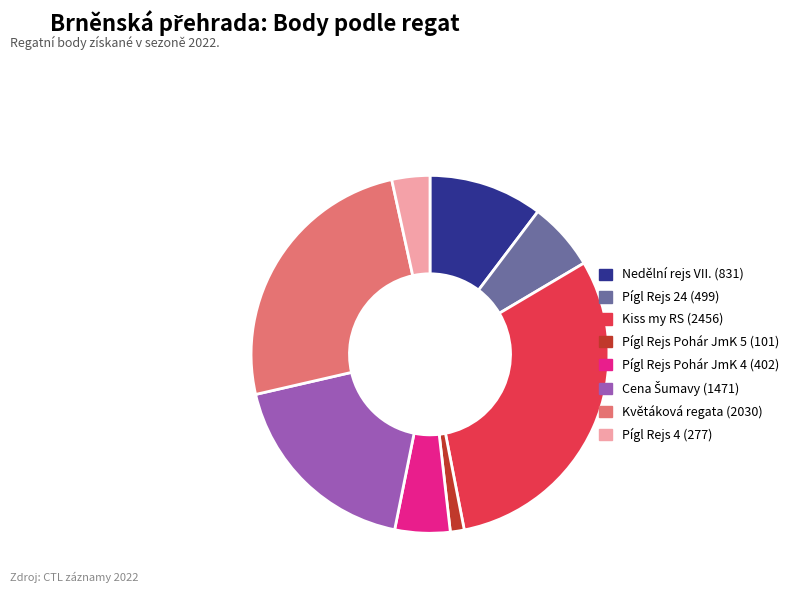

Is there a majority slice in this chart?

No